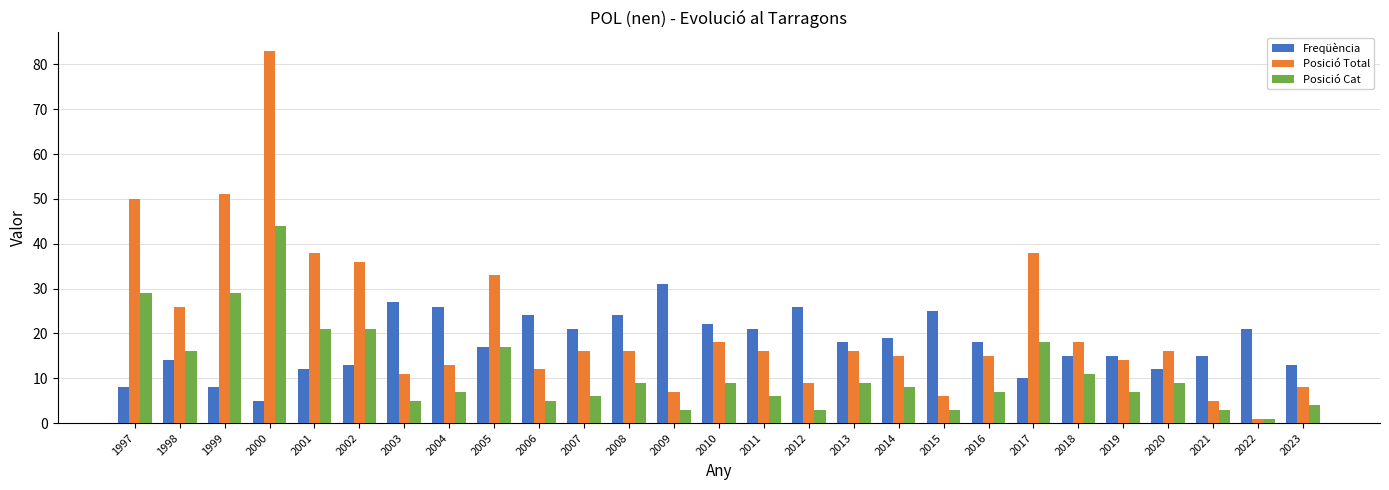

Which series has the largest total across all categories?

Posició Total